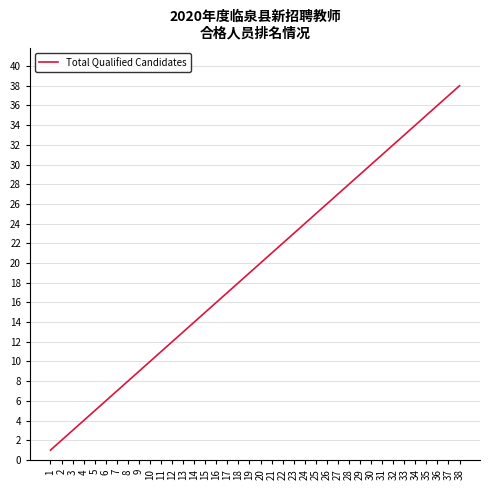

Does the chart display data point markers on the line(s)?

No